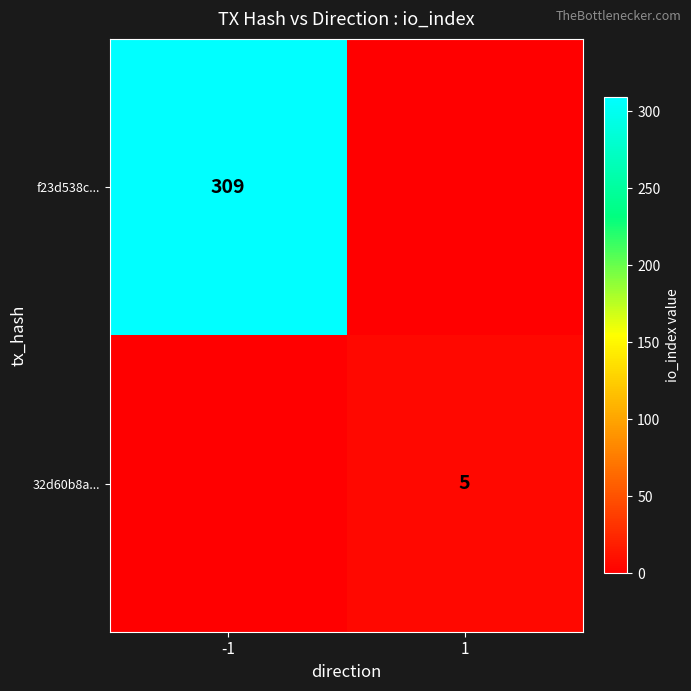

The value of f23d538c... at -1 is 309. True or false?

True